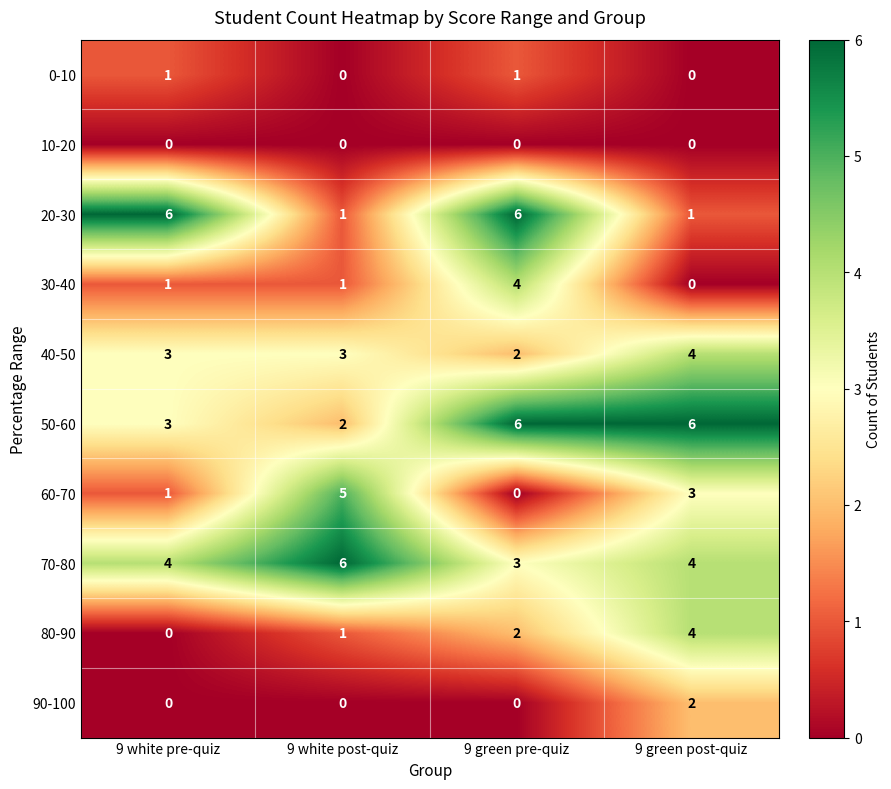

How many values in 30-40 are above zero?

3